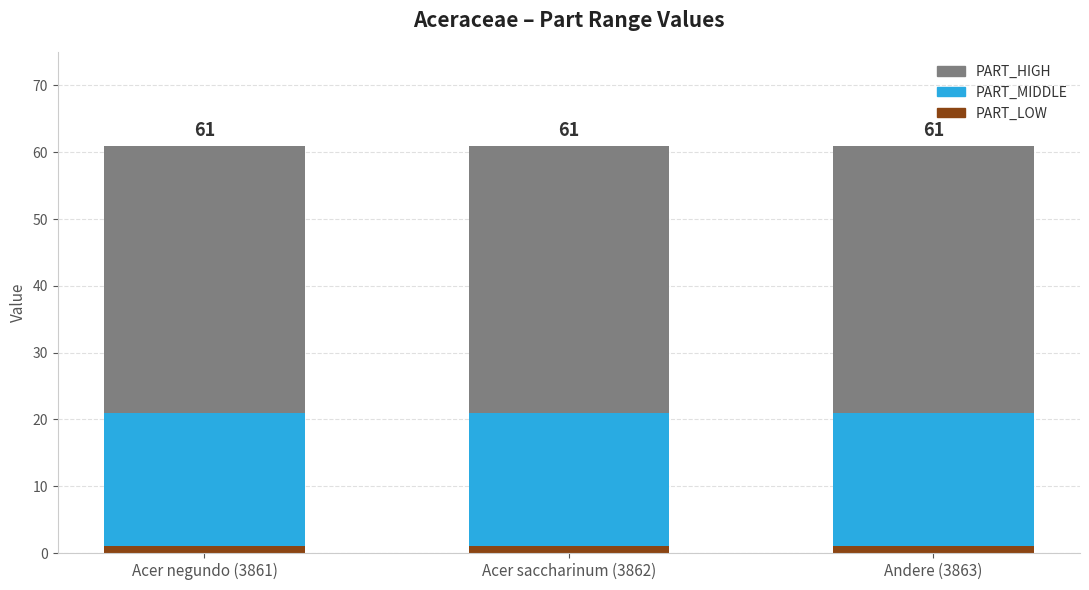

The PART_LOW series shows 1 at Acer negundo (3861). True or false?

True